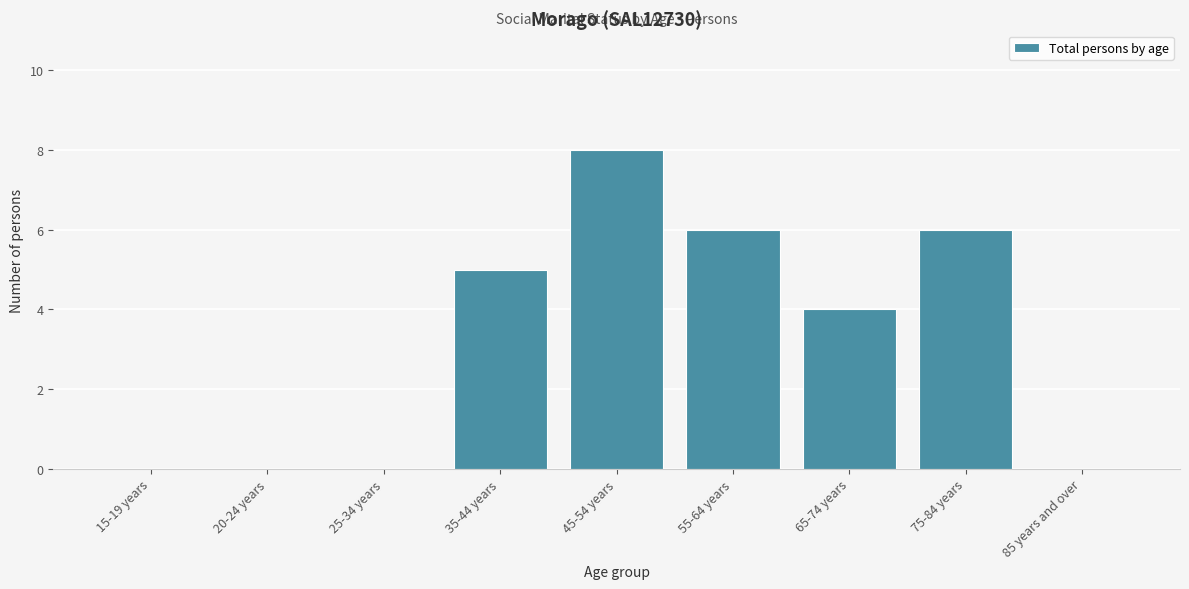

Reading left to right, extract all data points from this chart.

15-19 years=0	20-24 years=0	25-34 years=0	35-44 years=5	45-54 years=8	55-64 years=6	65-74 years=4	75-84 years=6	85 years and over=0